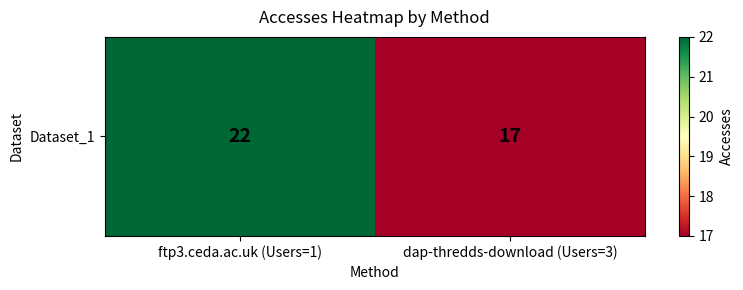

Reading left to right, list all the values displayed in this chart.

ftp3.ceda.ac.uk (Users=1)=22	dap-thredds-download (Users=3)=17